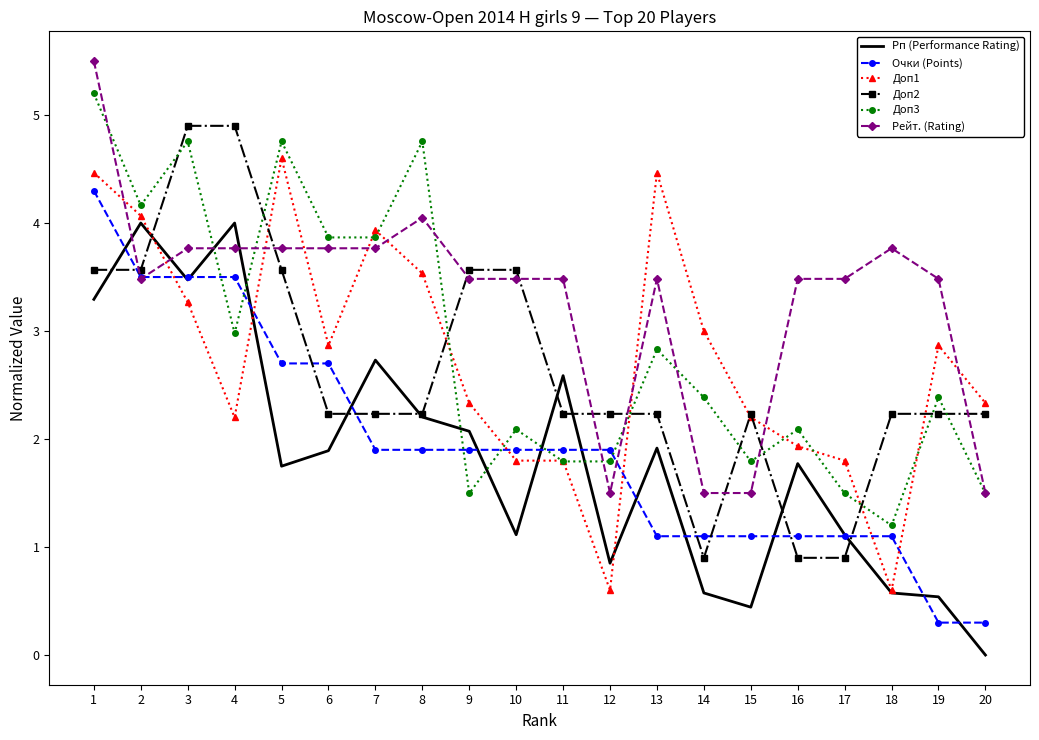

Between 5 and 18, which series saw the biggest shift?

Доп1